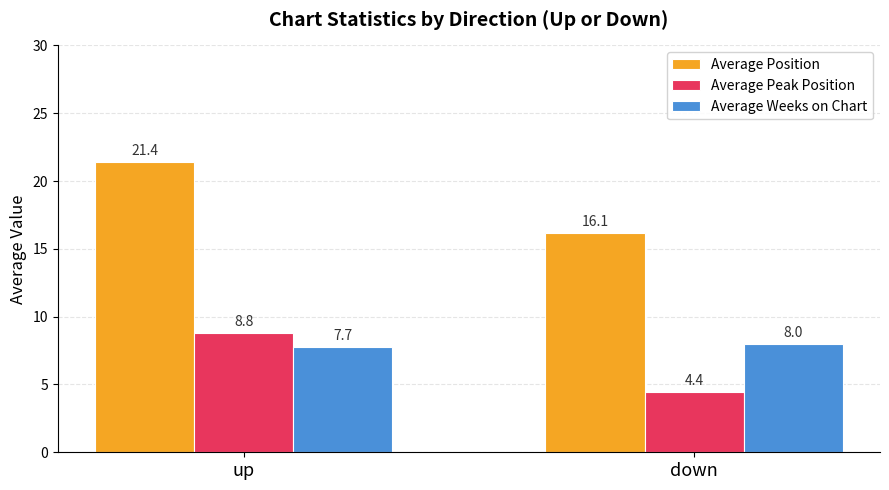

What are all the series names shown in the legend?

Average Position, Average Peak Position, Average Weeks on Chart